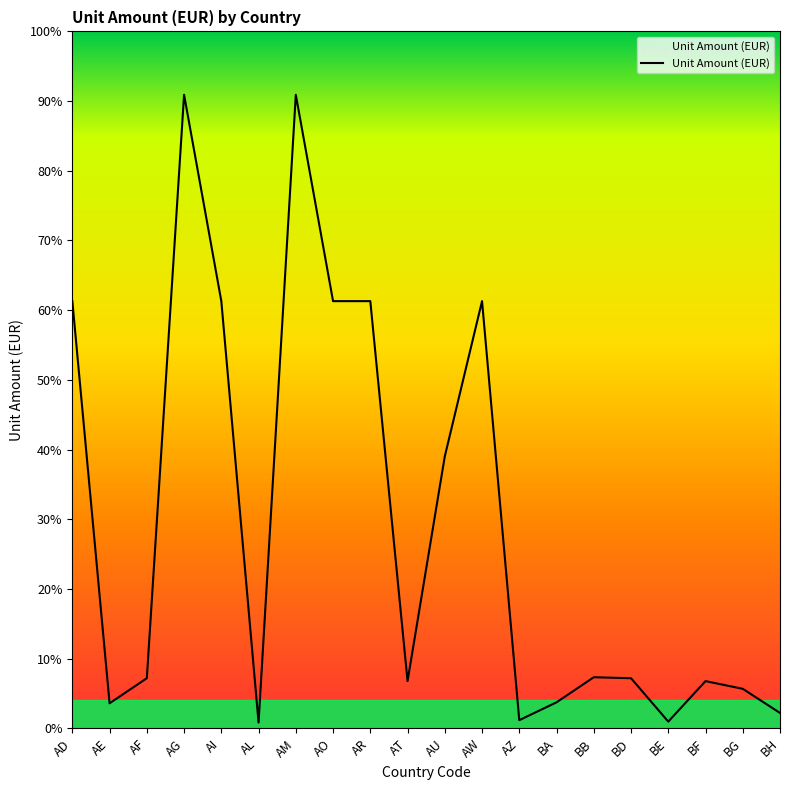

The value at AD is 3082. True or false?

False